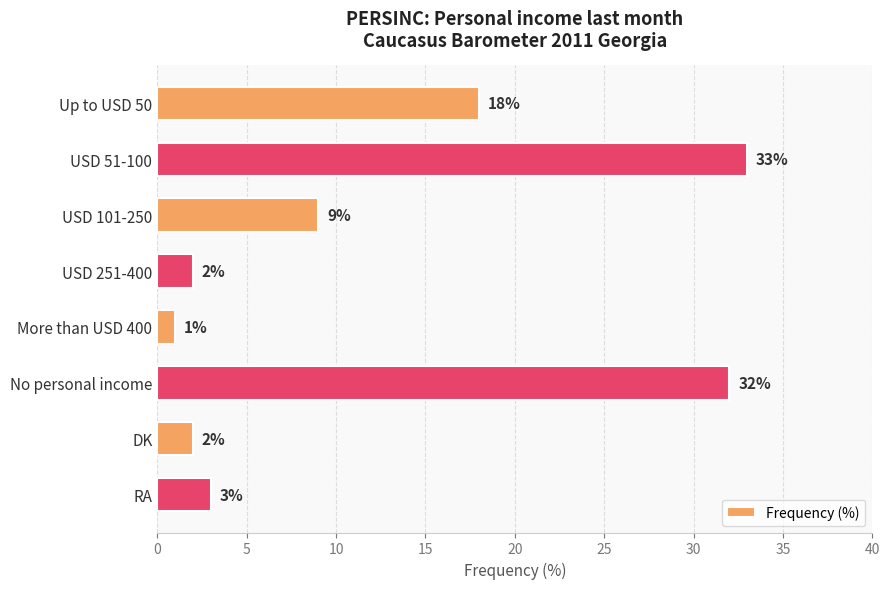

True or false: the data shows 1 at More than USD 400.

True